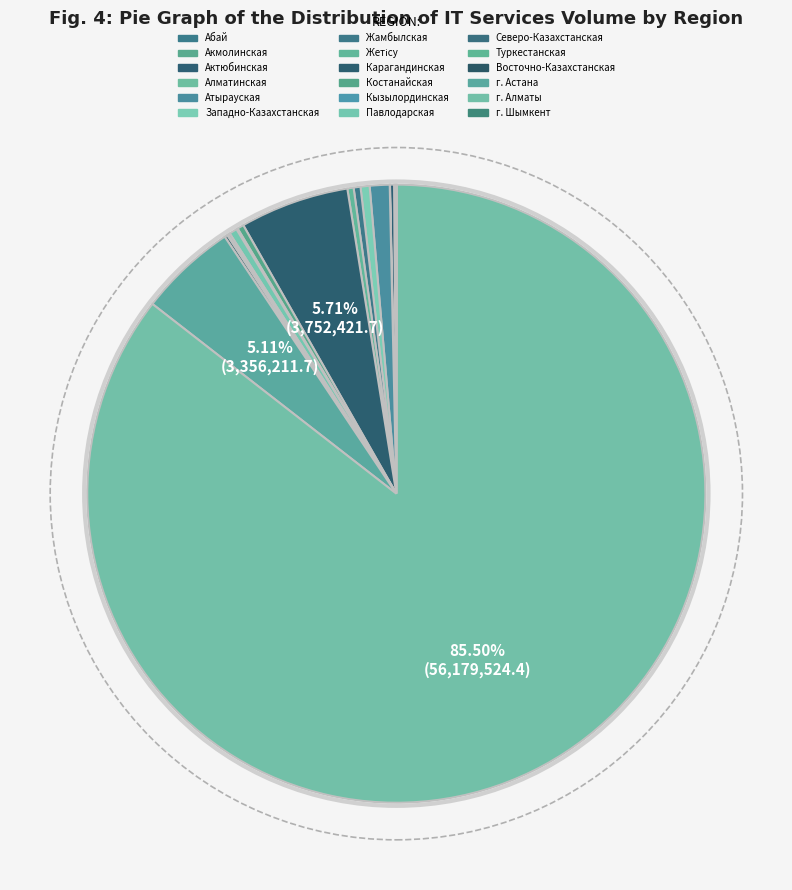

How much of the chart is everything except Актюбинская?

99.8%